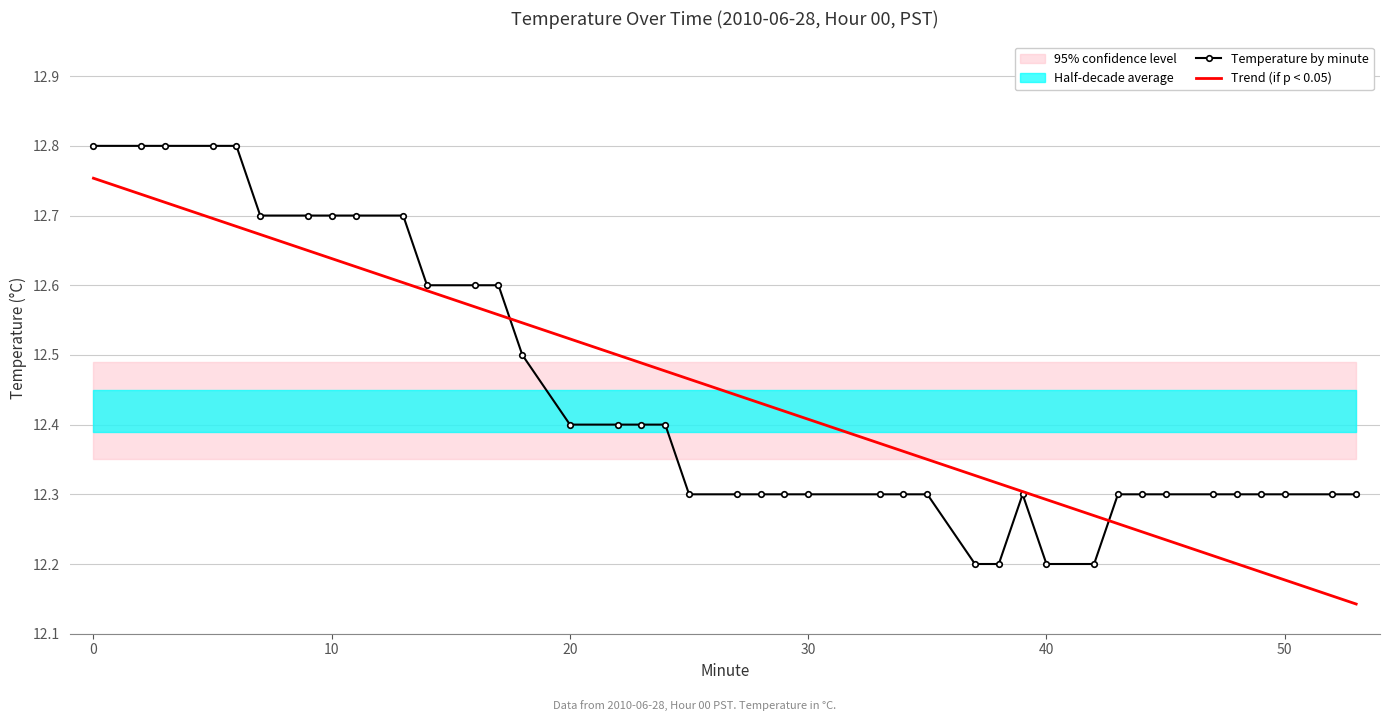

Reading right to left, transcribe all the data shown in this chart.

Temperature by minute: 12.3	12.3	12.3	12.3	12.3	12.3	12.3	12.3	12.3	12.2	12.2	12.3	12.2	12.2	12.3	12.3	12.3	12.3	12.3	12.3	12.3	12.3	12.4	12.4	12.4	12.4	12.5	12.6	12.6	12.6	12.7	12.7	12.7	12.7	12.7	12.8	12.8	12.8	12.8	12.8
Trend (if p < 0.05): 12.1	12.2	12.2	12.2	12.2	12.2	12.2	12.2	12.3	12.3	12.3	12.3	12.3	12.3	12.4	12.4	12.4	12.4	12.4	12.4	12.4	12.5	12.5	12.5	12.5	12.5	12.5	12.6	12.6	12.6	12.6	12.6	12.6	12.6	12.7	12.7	12.7	12.7	12.7	12.8